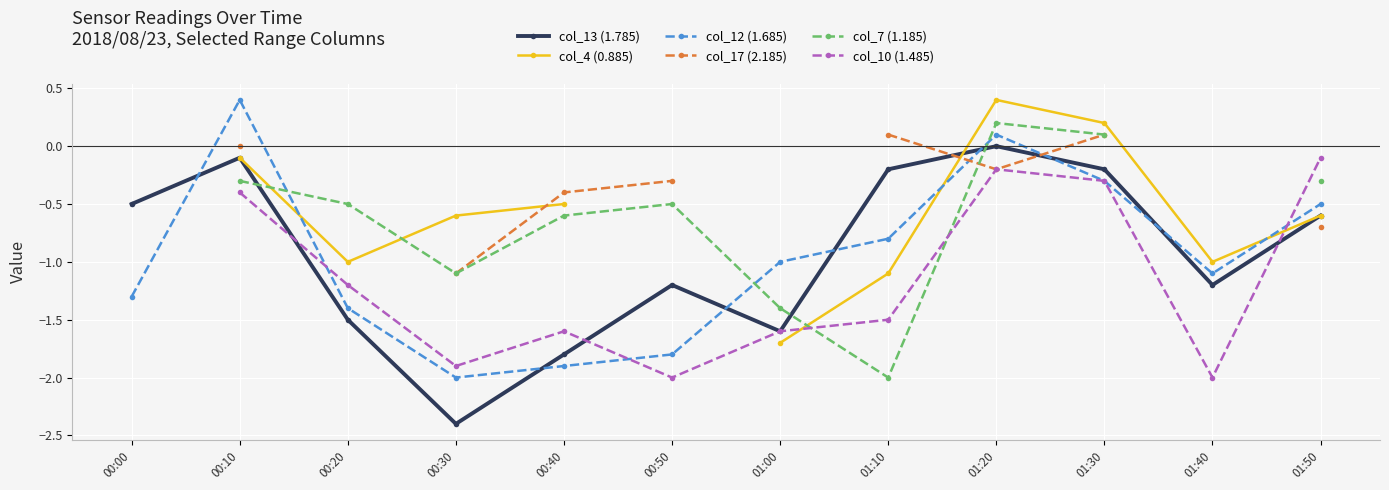

What is the difference between the maximum and second lowest values in the col_12 (1.685) series?

2.3